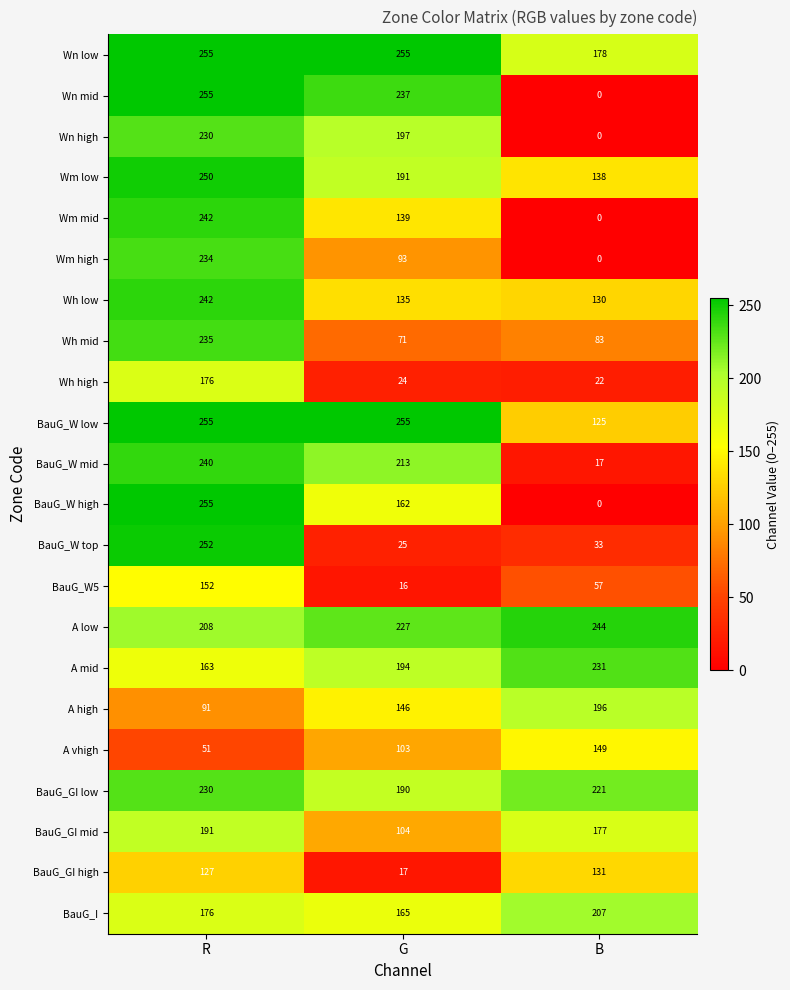

Between G and B, which series saw the biggest shift?

Wn mid